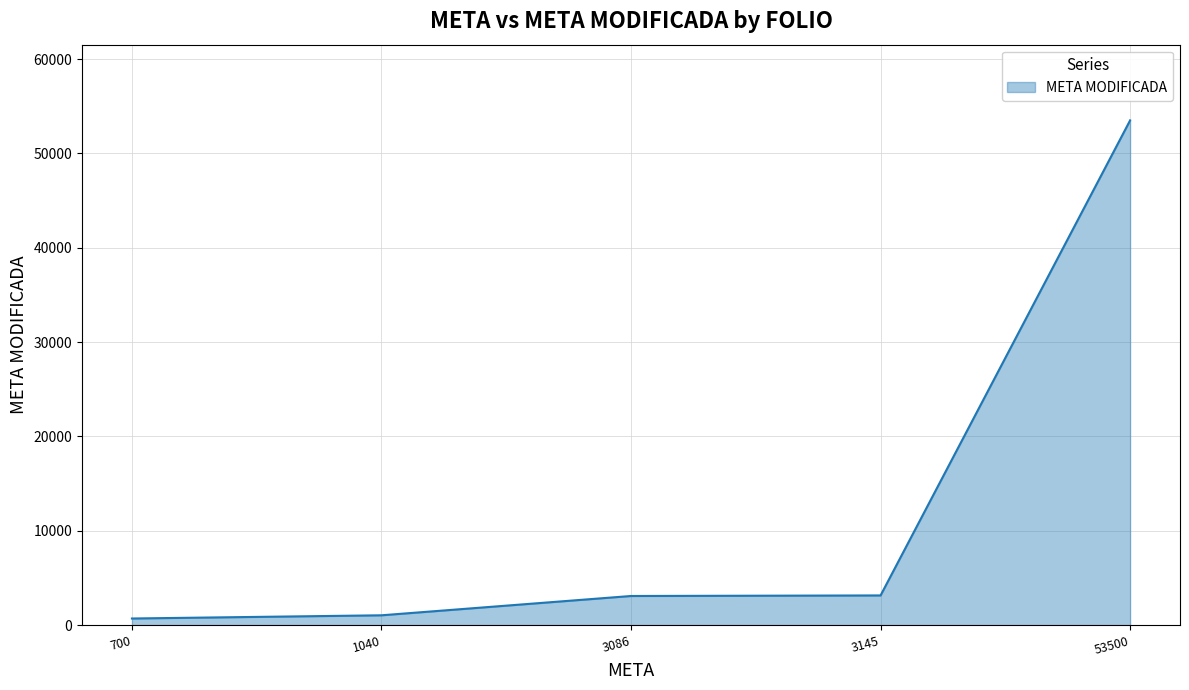

Where is the data nearest to the value 27100?

3145